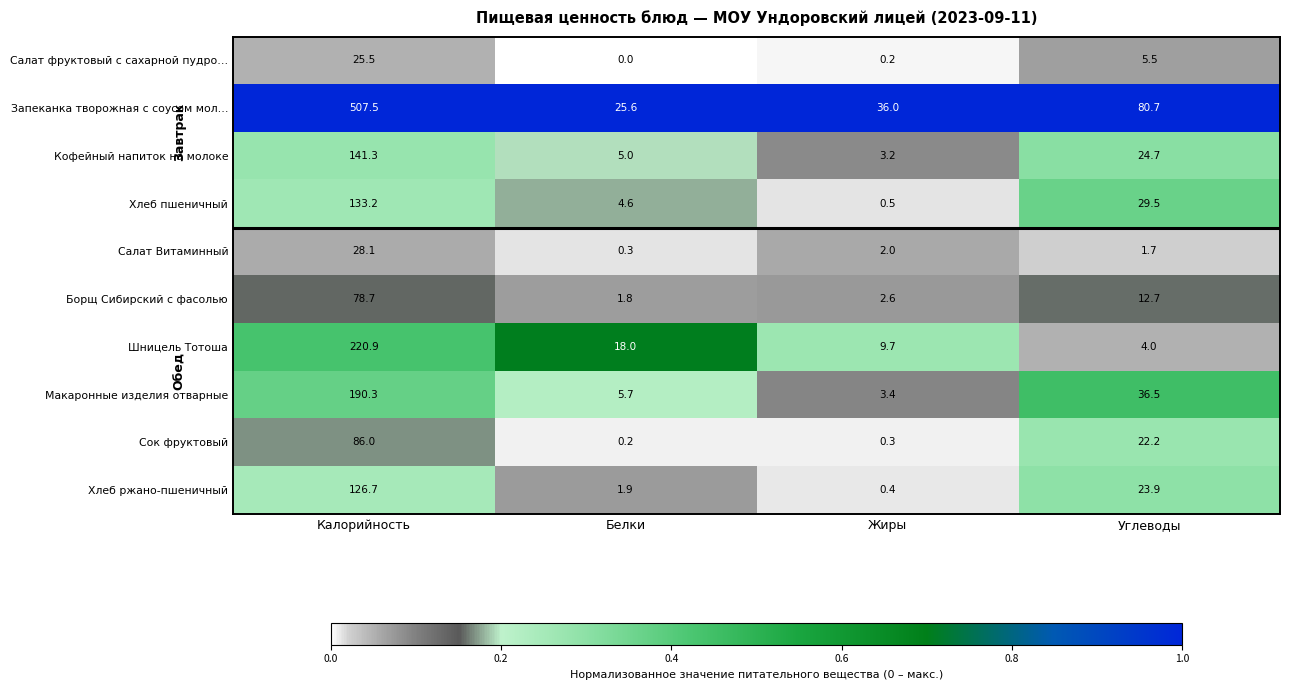

The value of Хлеб пшеничный at Углеводы is 29.5. True or false?

True